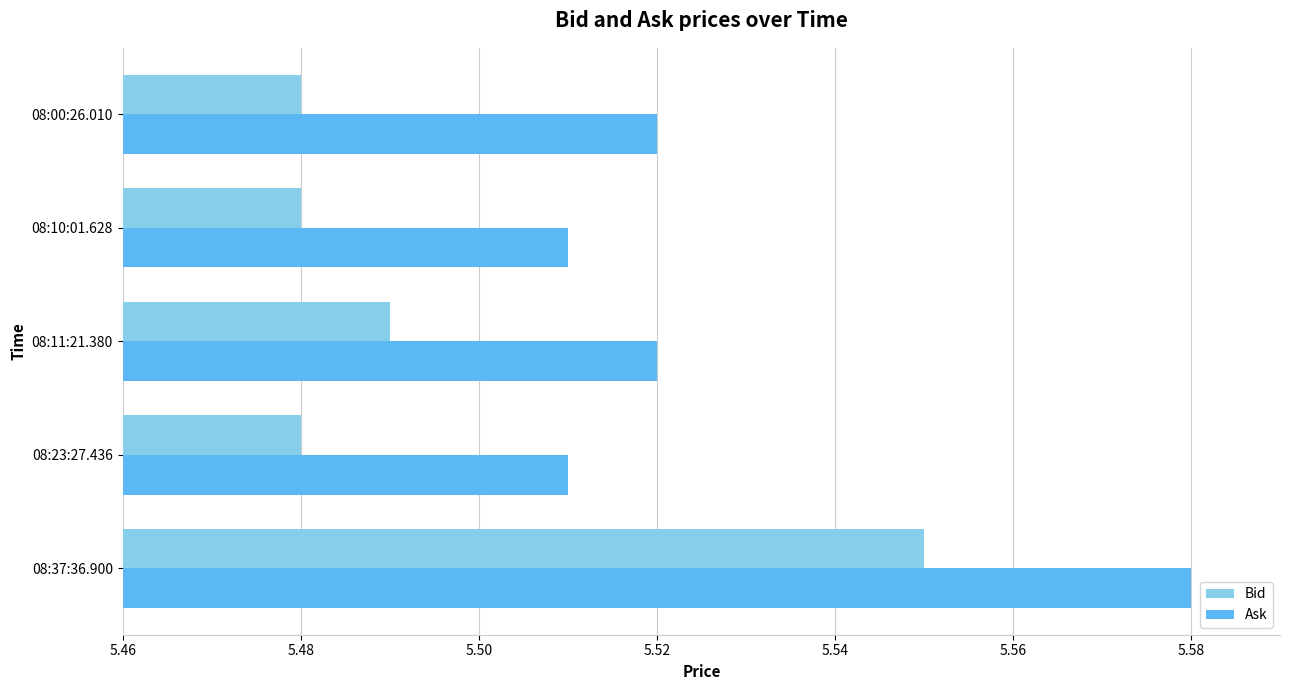

List the series in order of their overall mean, lowest first.

Bid, Ask